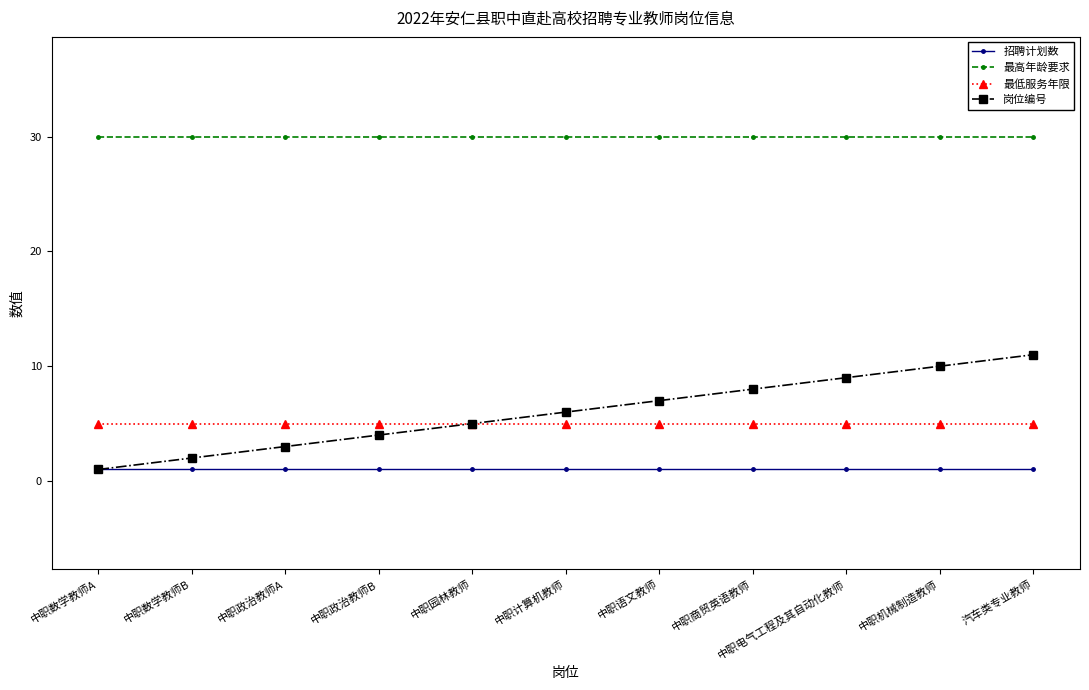

Read the 最高年龄要求 value at 中职语文教师.

30